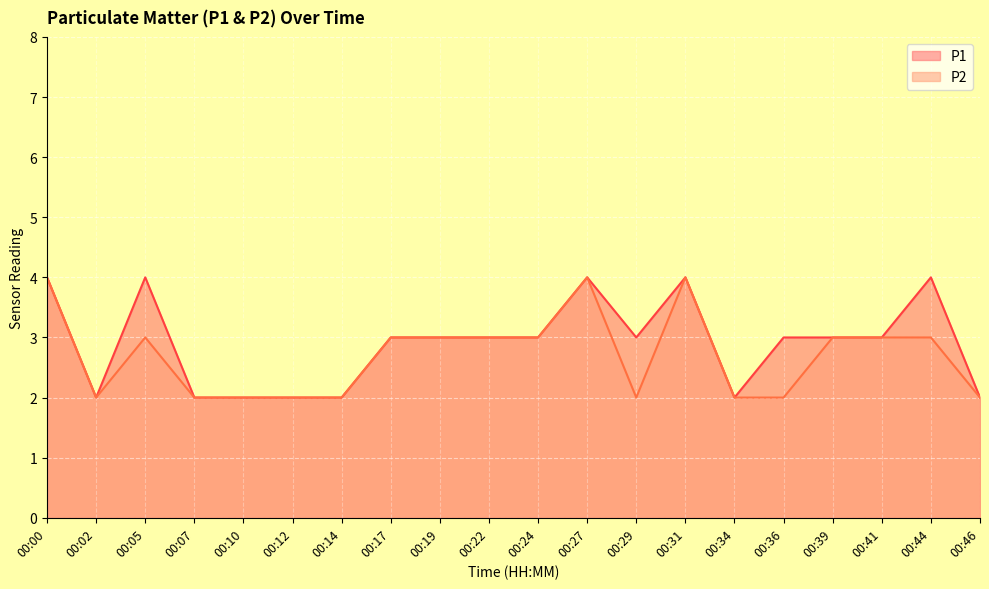

Is the value of P2 at 00:39 greater than the value of P1 at 00:10?

Yes